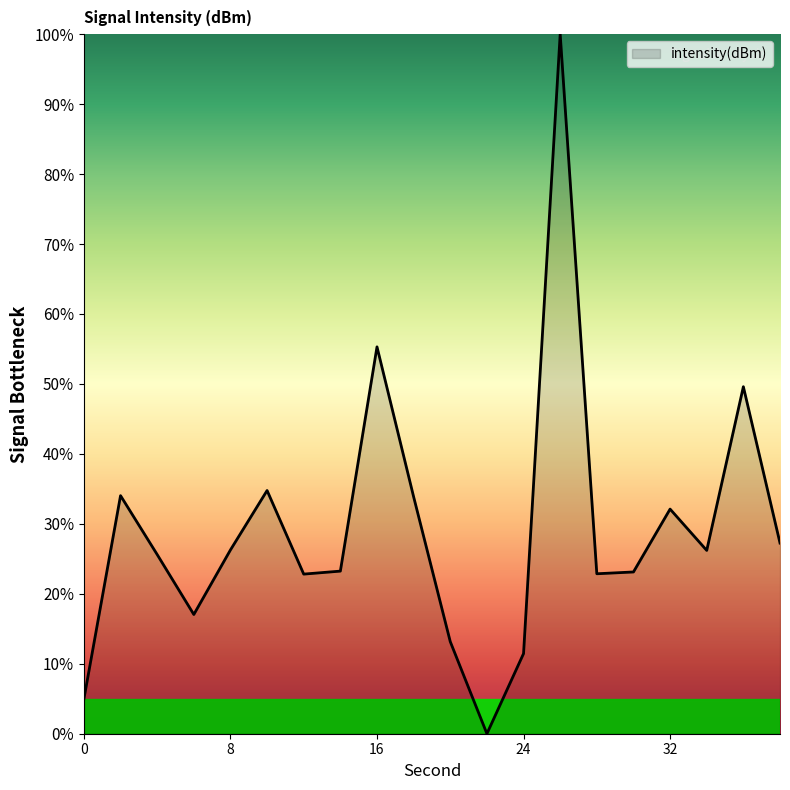

What is the greatest value displayed?

100.0